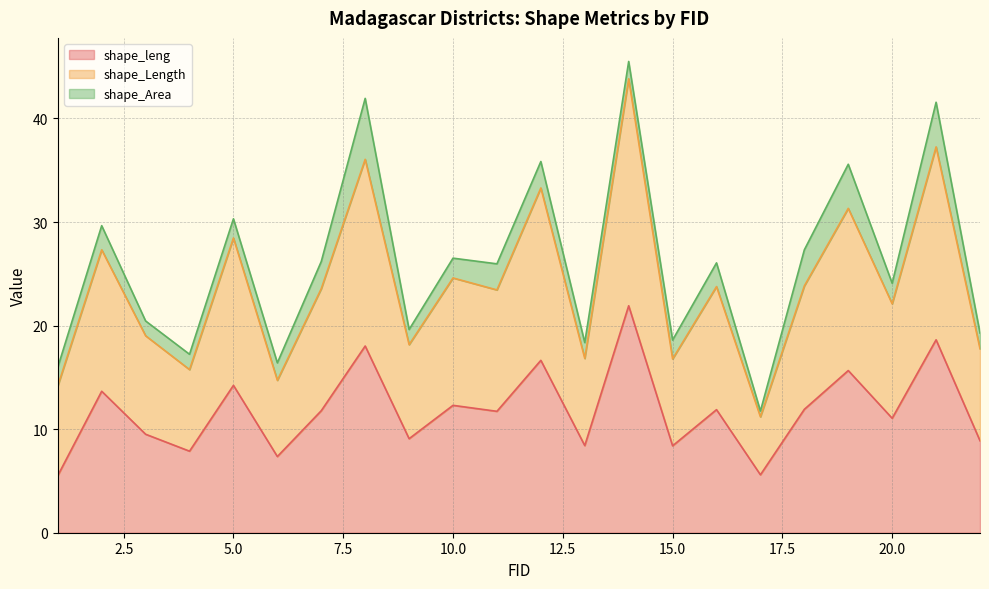

How many categories are shown in the chart?

22